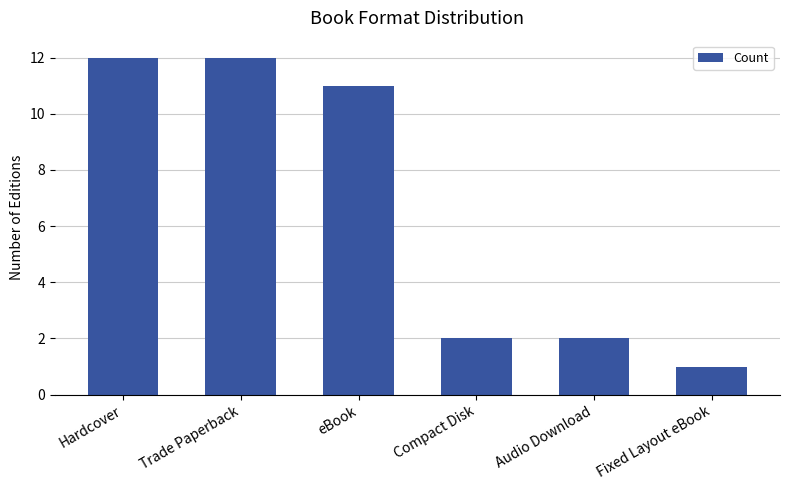

Reading left to right, what are all the values shown in this chart?

12	12	11	2	2	1